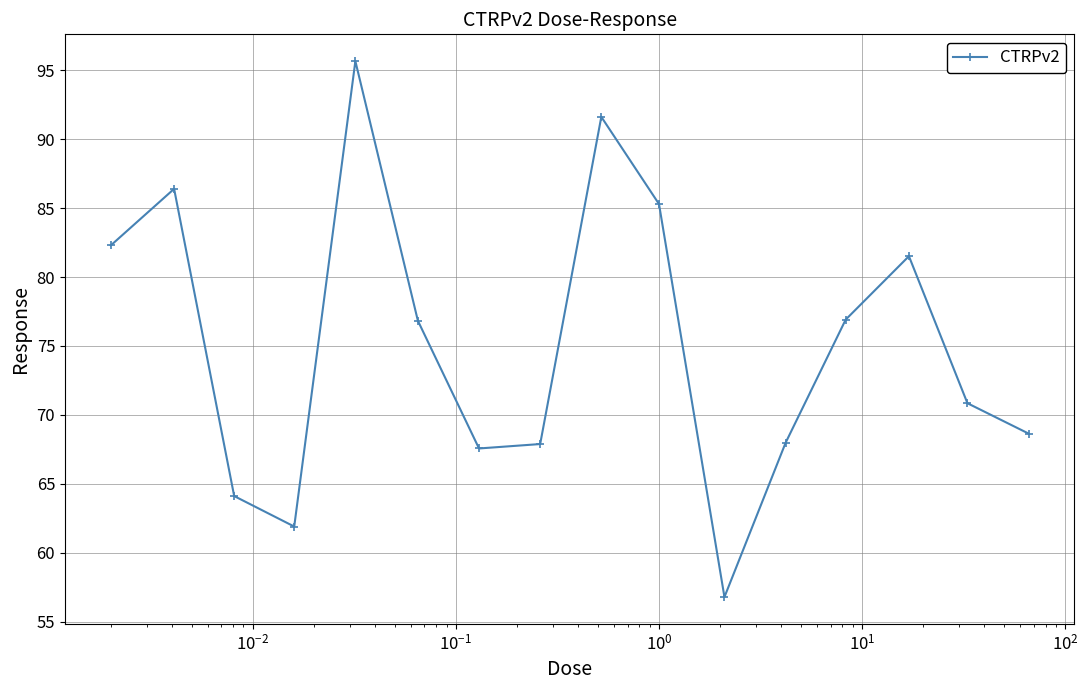

What is the difference between the second highest and minimum values?

34.8